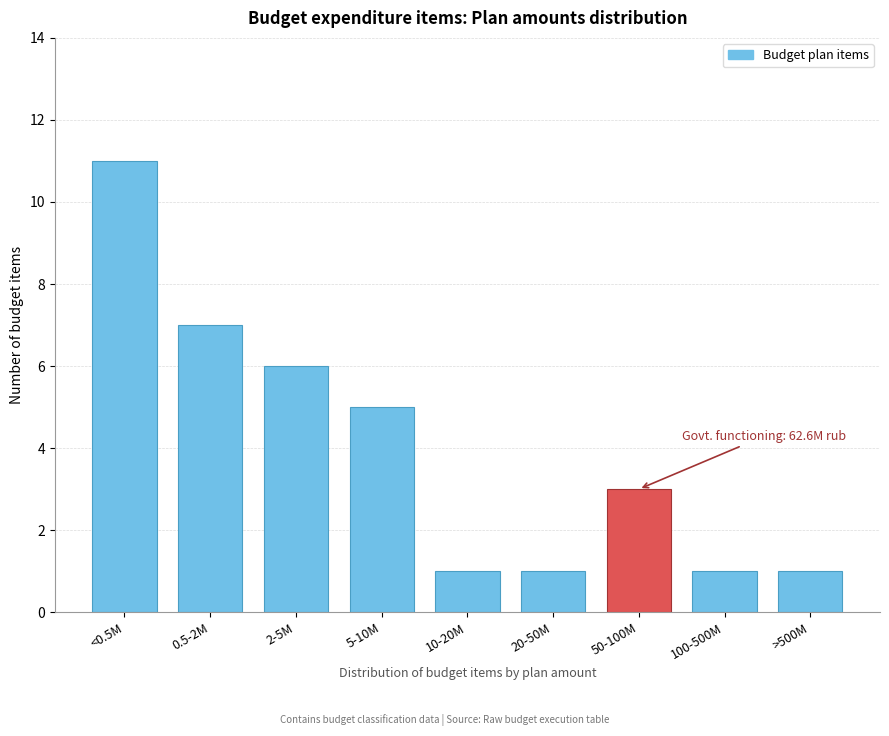

Reading left to right, list all the values displayed in this chart.

11	7	6	5	1	1	3	1	1